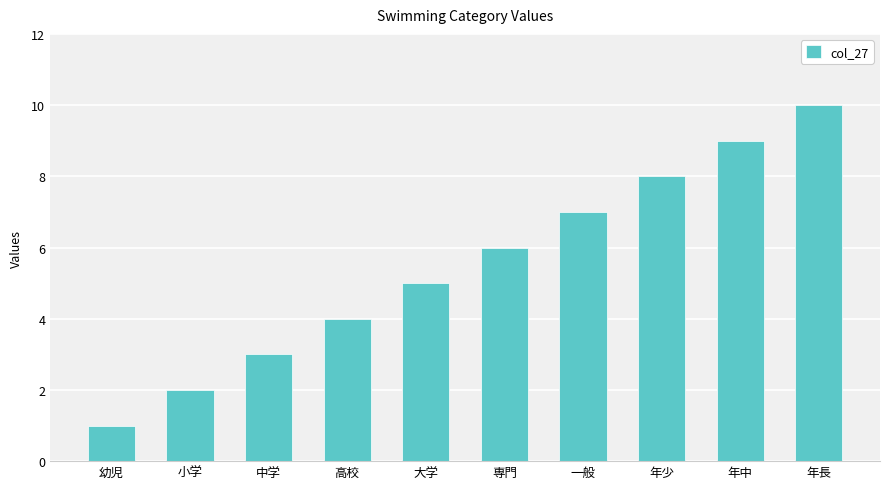

True or false: the data shows 5 at 年中.

False